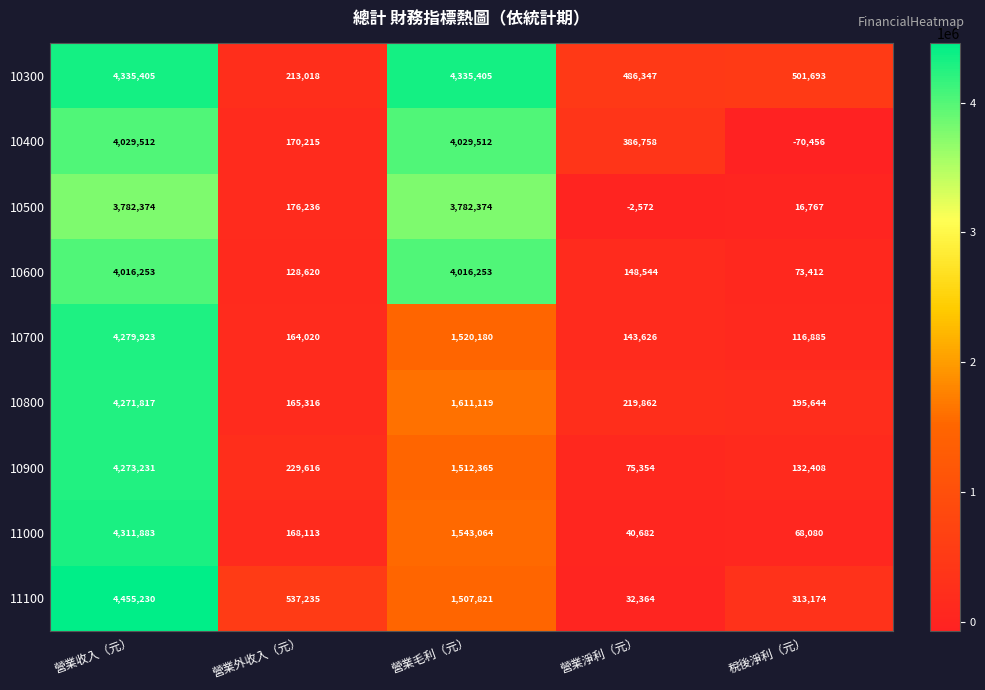

Which label corresponds to the largest value in the chart?

營業收入（元）